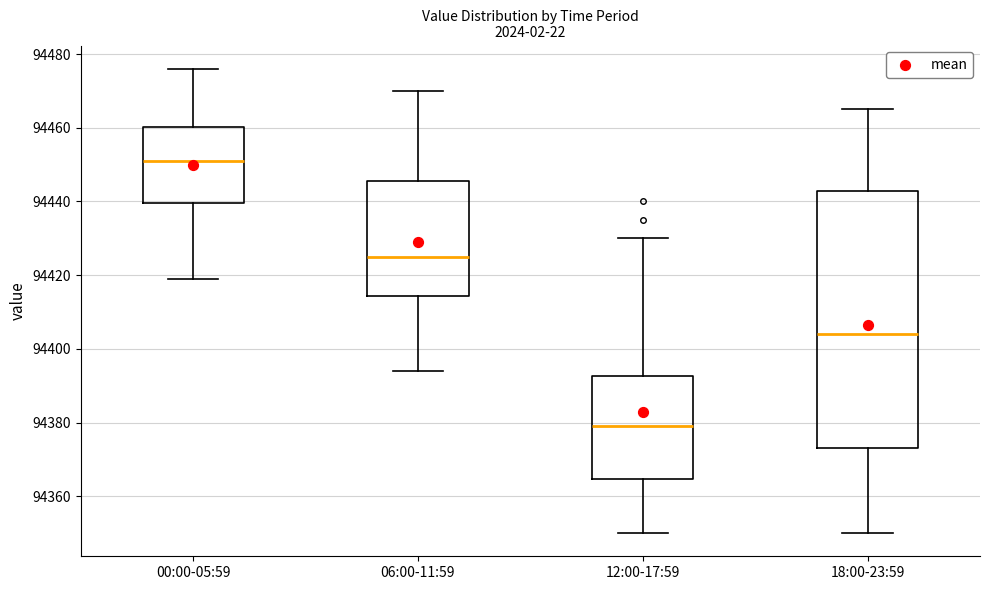

Which box has the highest median line?

00:00-05:59